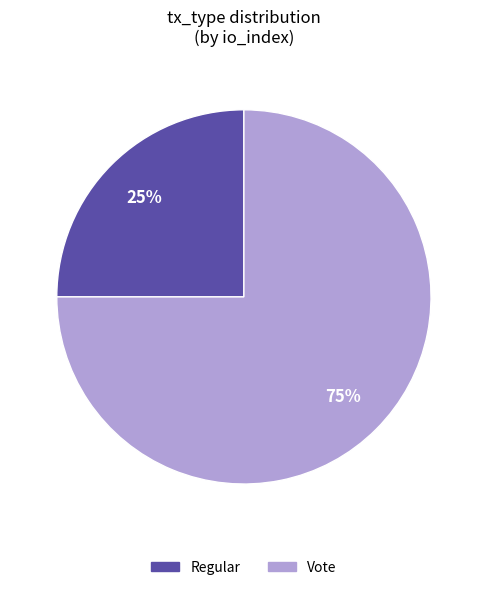

Count the number of slices in the pie.

2